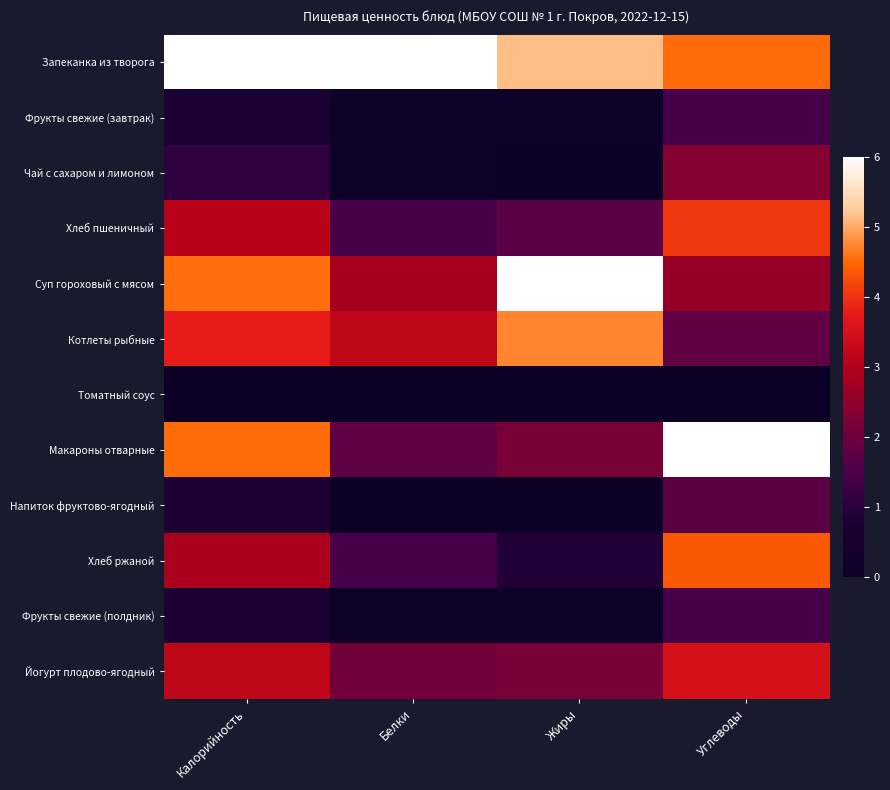

Reading left to right, list all the values displayed in this chart.

Запеканка из творога: Калорийность=6.0	Белки=6.0	Жиры=5.1	Углеводы=4.5
Фрукты свежие (завтрак): Калорийность=0.8	Белки=0.1	Жиры=0.2	Углеводы=1.4
Чай с сахаром и лимоном: Калорийность=1.1	Белки=0.1	Жиры=0.0	Углеводы=2.3
Хлеб пшеничный: Калорийность=3.1	Белки=1.4	Жиры=1.7	Углеводы=4.1
Суп гороховый с мясом: Калорийность=4.5	Белки=2.8	Жиры=6.0	Углеводы=2.6
Котлеты рыбные: Калорийность=3.8	Белки=3.2	Жиры=4.7	Углеводы=1.8
Томатный соус: Калорийность=0.0	Белки=0.0	Жиры=0.0	Углеводы=0.0
Макароны отварные: Калорийность=4.5	Белки=1.8	Жиры=2.1	Углеводы=6.0
Напиток фруктово-ягодный: Калорийность=0.8	Белки=0.1	Жиры=0.0	Углеводы=1.8
Хлеб ржаной: Калорийность=2.9	Белки=1.4	Жиры=0.9	Углеводы=4.4
Фрукты свежие (полдник): Калорийность=0.8	Белки=0.1	Жиры=0.2	Углеводы=1.4
Йогурт плодово-ягодный: Калорийность=3.2	Белки=2.0	Жиры=2.1	Углеводы=3.5